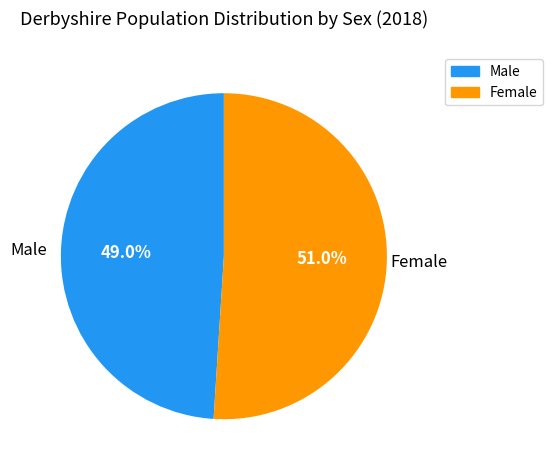

Approximately how many times larger is the value at Male compared to Female?

1.0